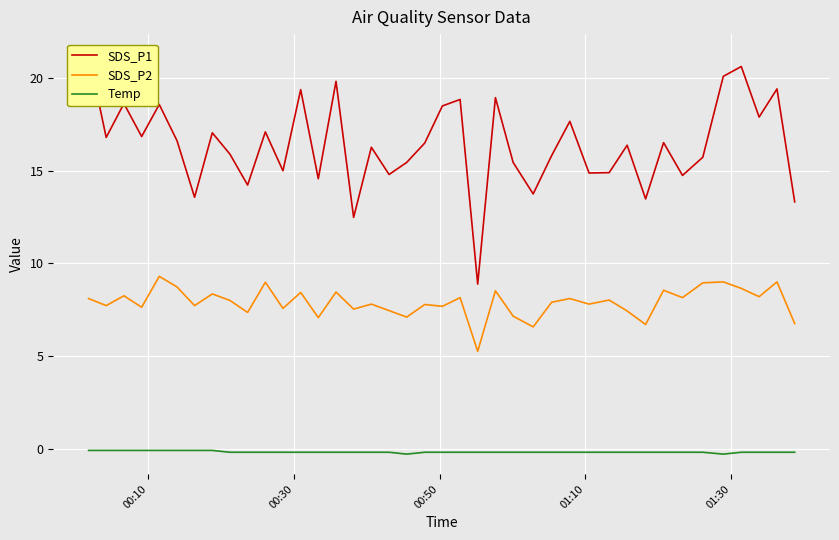

True or false: SDS_P2 and Temp cross at least once.

False